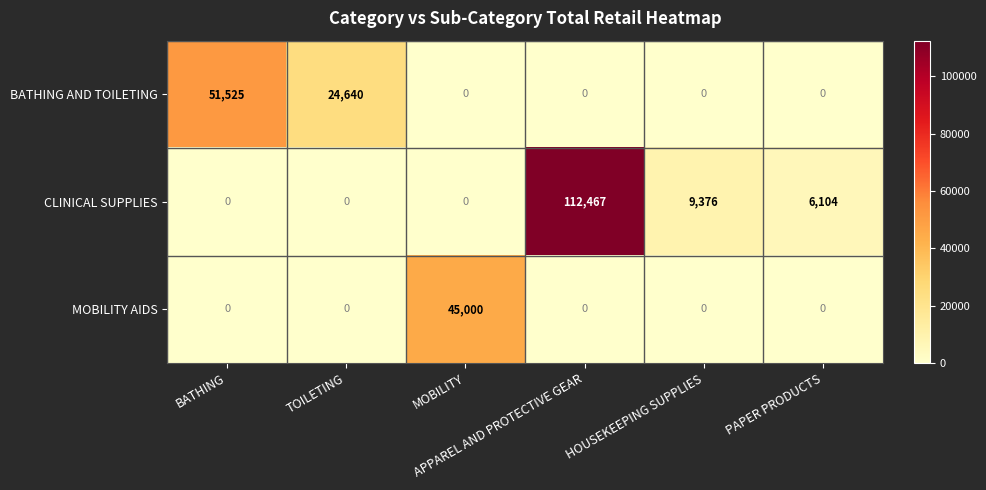

How many distinct data groups are displayed?

3